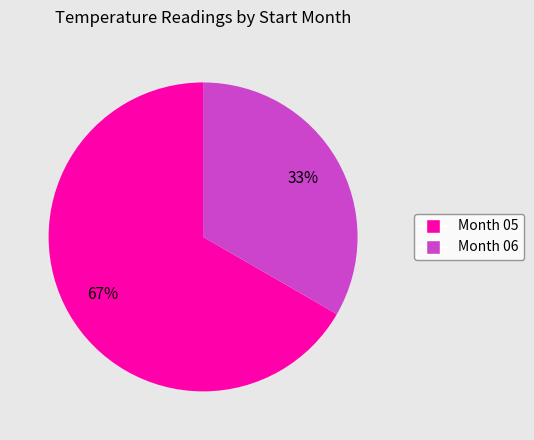

To the nearest percent, what is the average slice percentage?

50%